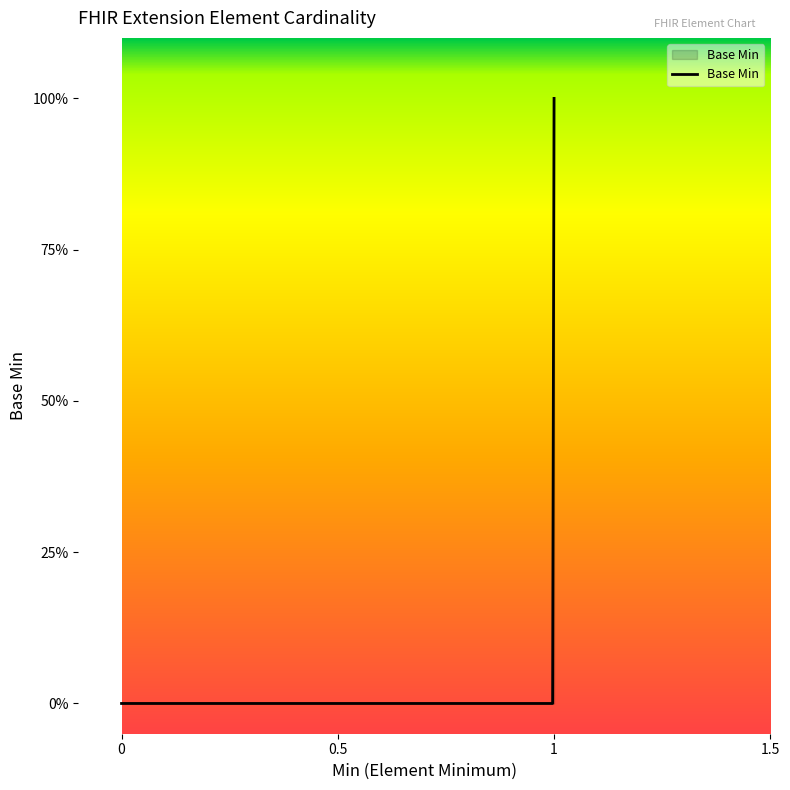

Reading left to right, what are all the values shown in this chart?

0	0	0	1	0